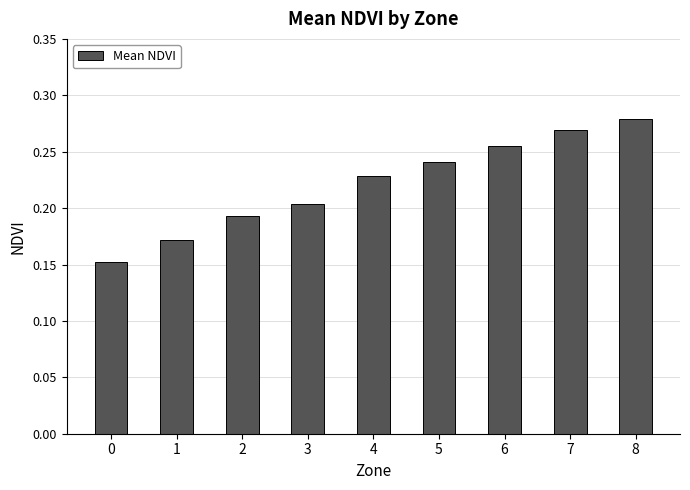

Between 8 and 6, which is larger?

8